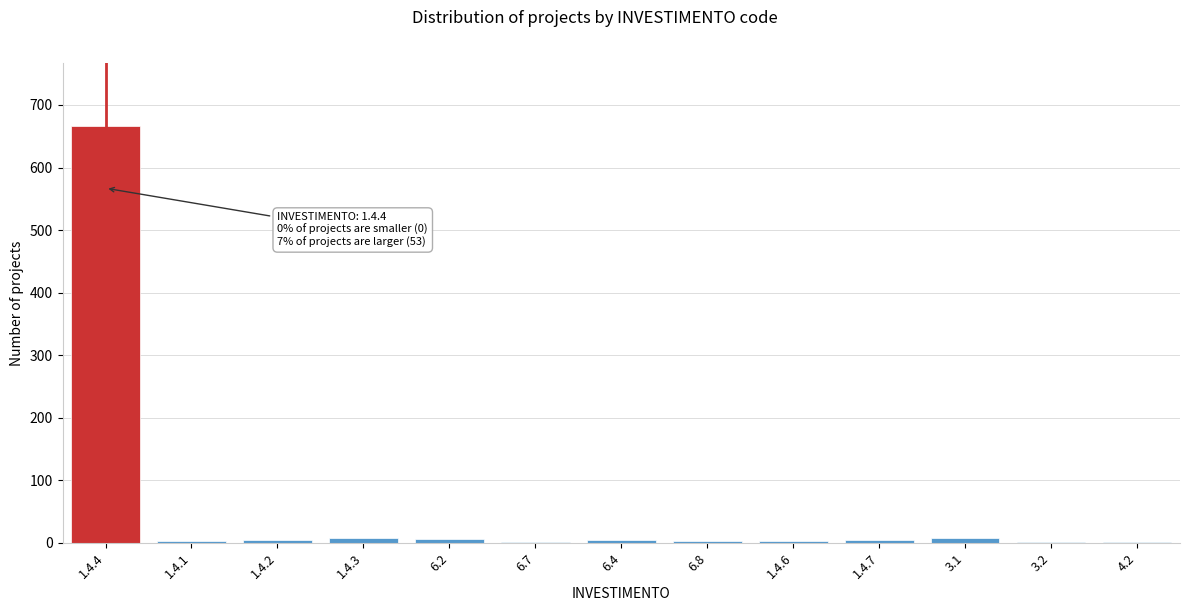

What is the sum of all values?

720